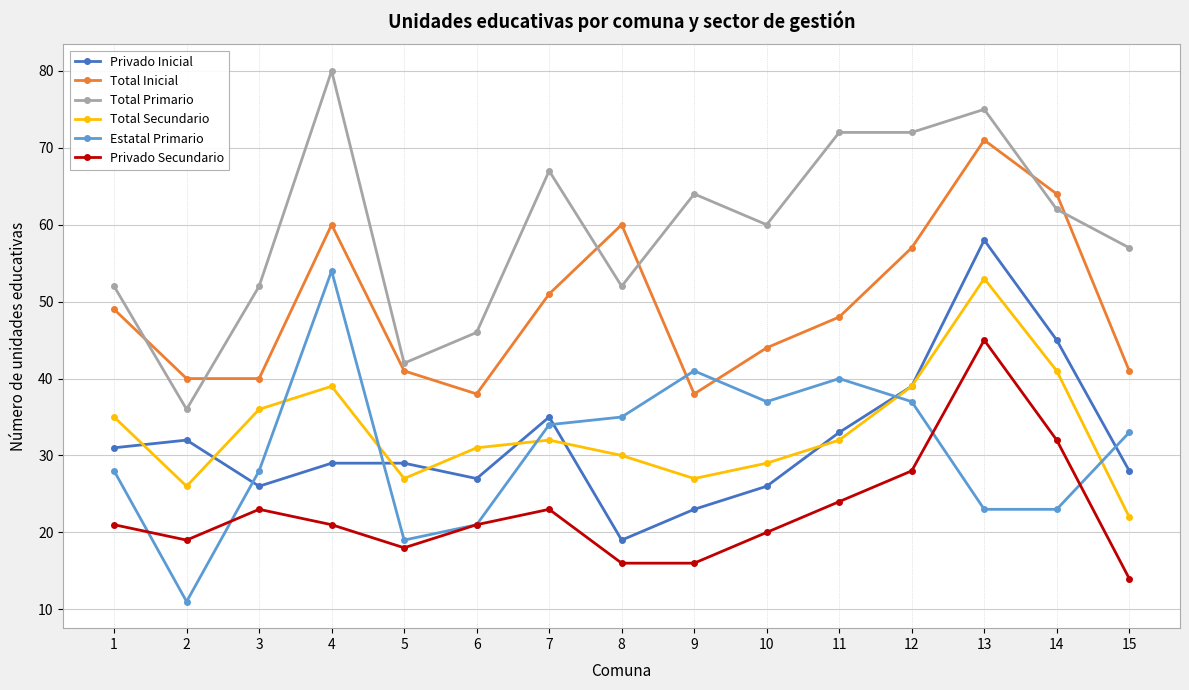

True or false: Privado Inicial and Total Primario intersect in this chart.

False